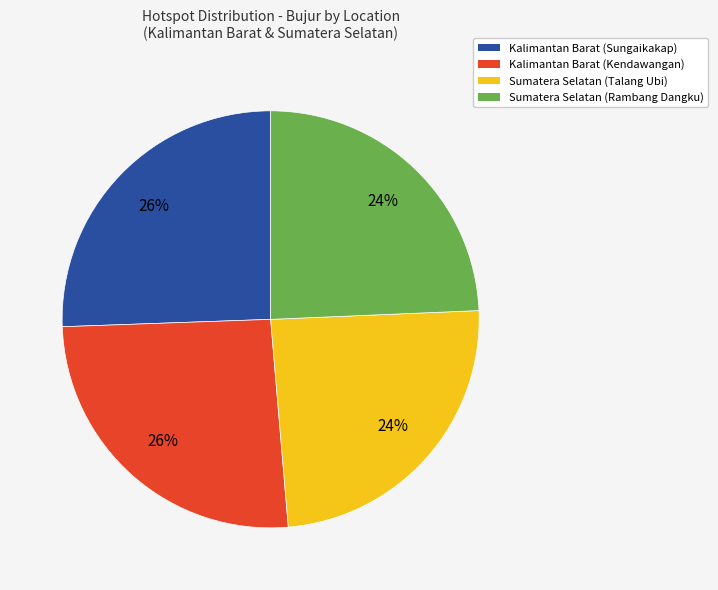

True or false: Kalimantan Barat (Kendawangan) accounts for 16% of the total.

False